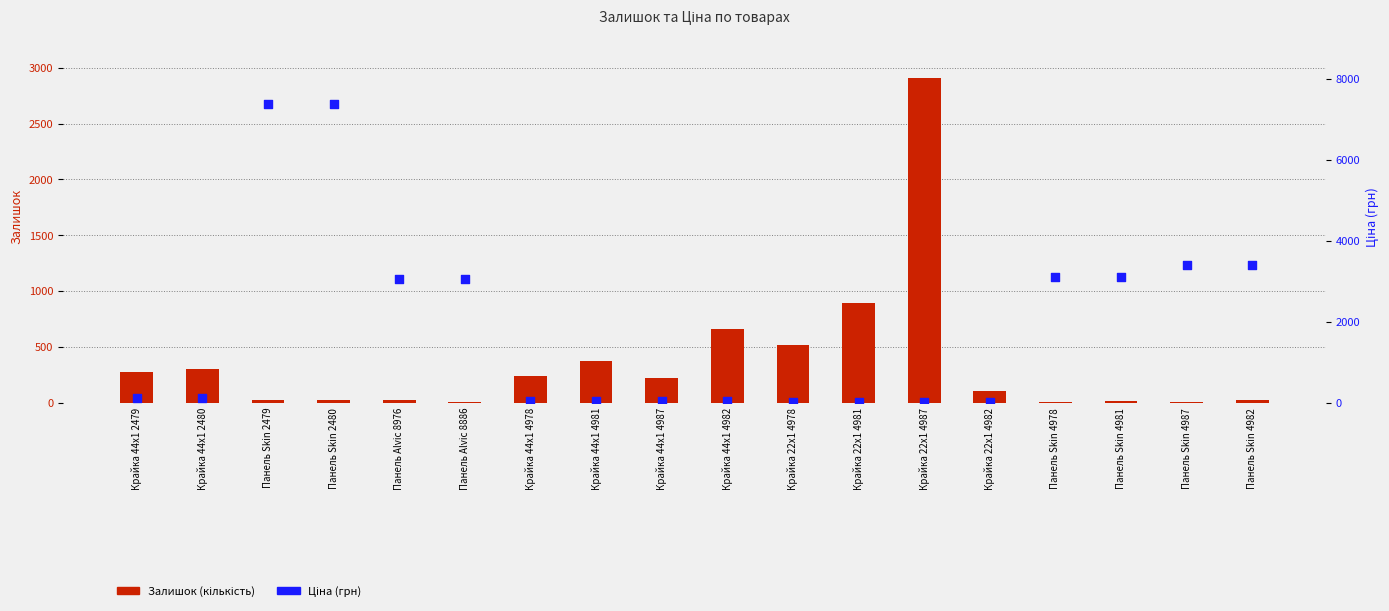

Which series contains the highest Y value?

Ціна